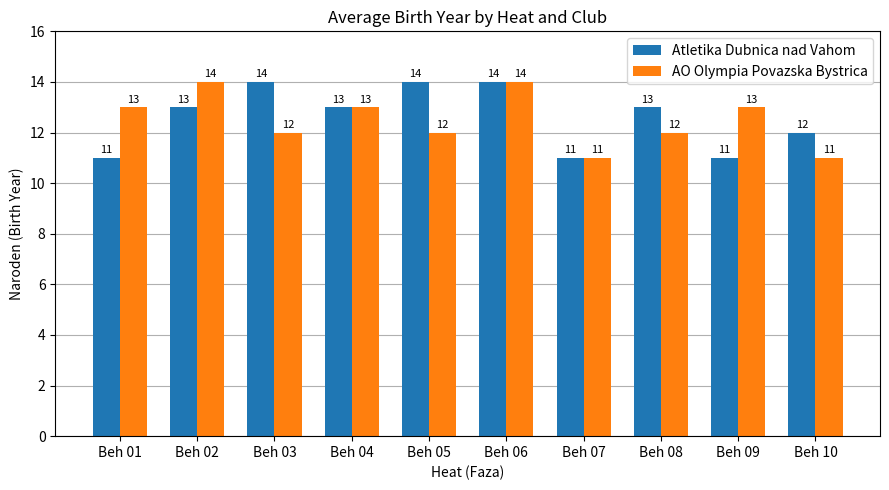

What is the difference between the maximum and minimum values in the Atletika Dubnica nad Vahom series?

3